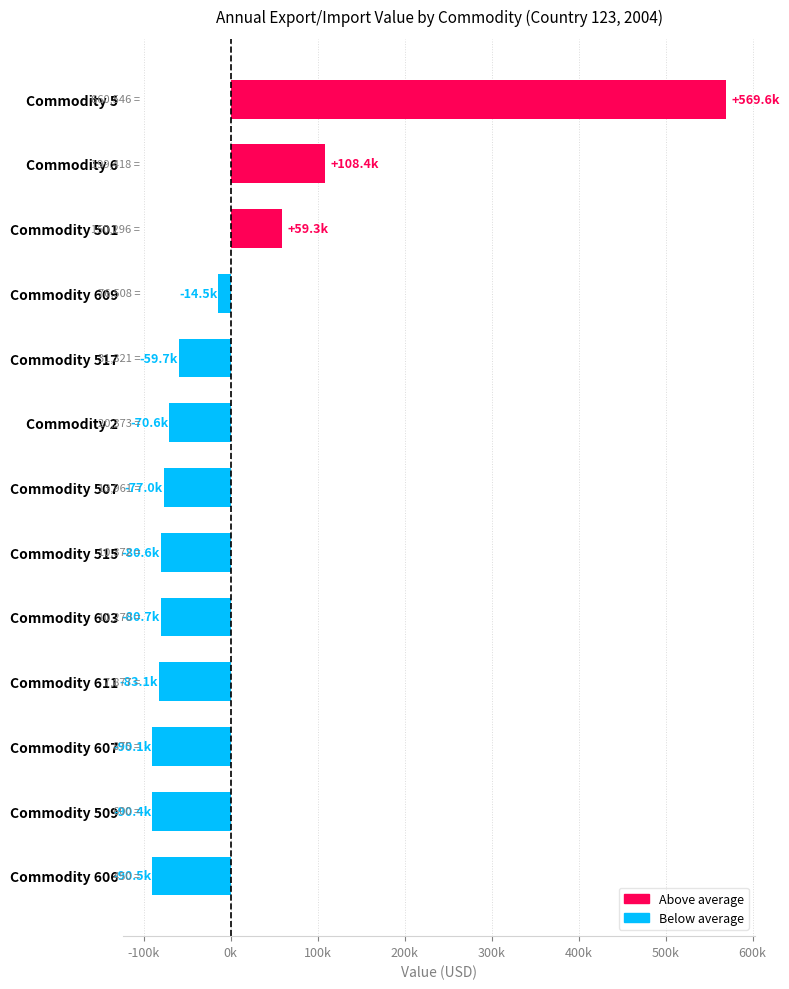

What is the smallest value displayed?

-90539.8